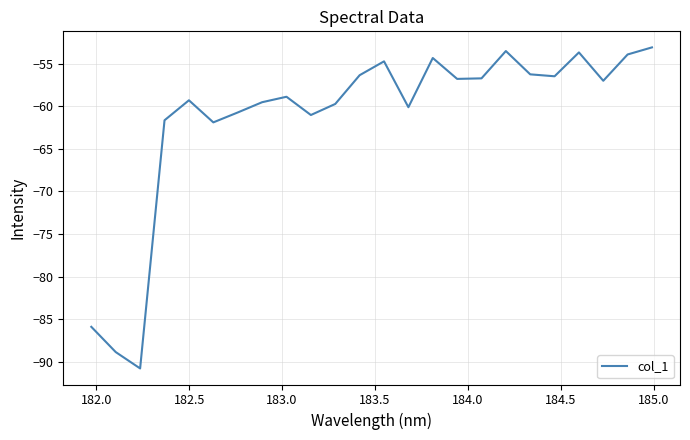

What is the greatest value displayed?

-53.1